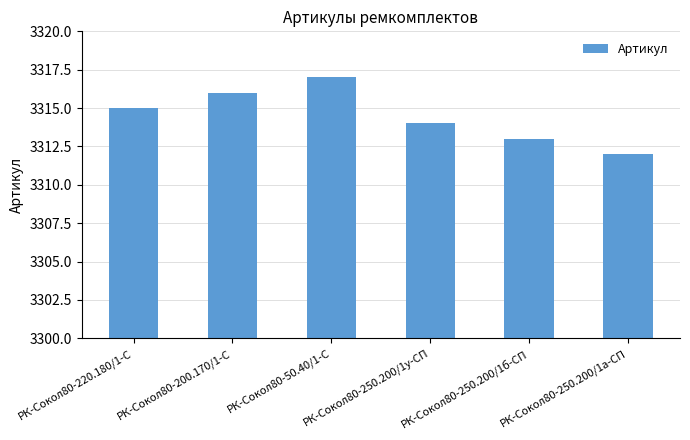

What is the change in value from РК-Сокол80-250.200/1б-СП to РК-Сокол80-250.200/1а-СП?

-1